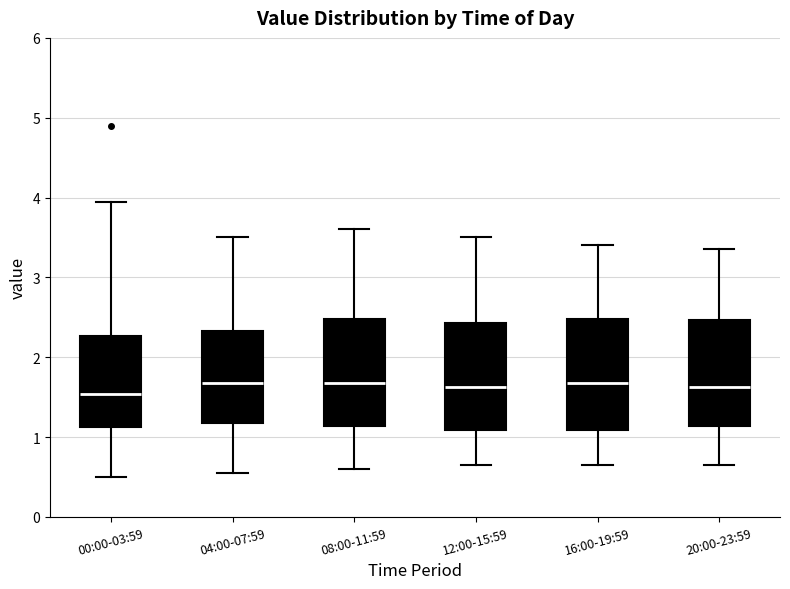

Reading left to right, read every box against the y-axis: the position of its median line, the range the box covers, and the ends of its whiskers. The values are not printed on the chart, so give them approximately, as read against the axis.

00:00-03:59: median 1.5, box 1.1 to 2.3, whiskers 0.5 to 4.0
04:00-07:59: median 1.7, box 1.2 to 2.3, whiskers 0.6 to 3.5
08:00-11:59: median 1.7, box 1.1 to 2.5, whiskers 0.6 to 3.6
12:00-15:59: median 1.6, box 1.1 to 2.4, whiskers 0.7 to 3.5
16:00-19:59: median 1.7, box 1.1 to 2.5, whiskers 0.7 to 3.4
20:00-23:59: median 1.6, box 1.1 to 2.5, whiskers 0.7 to 3.4